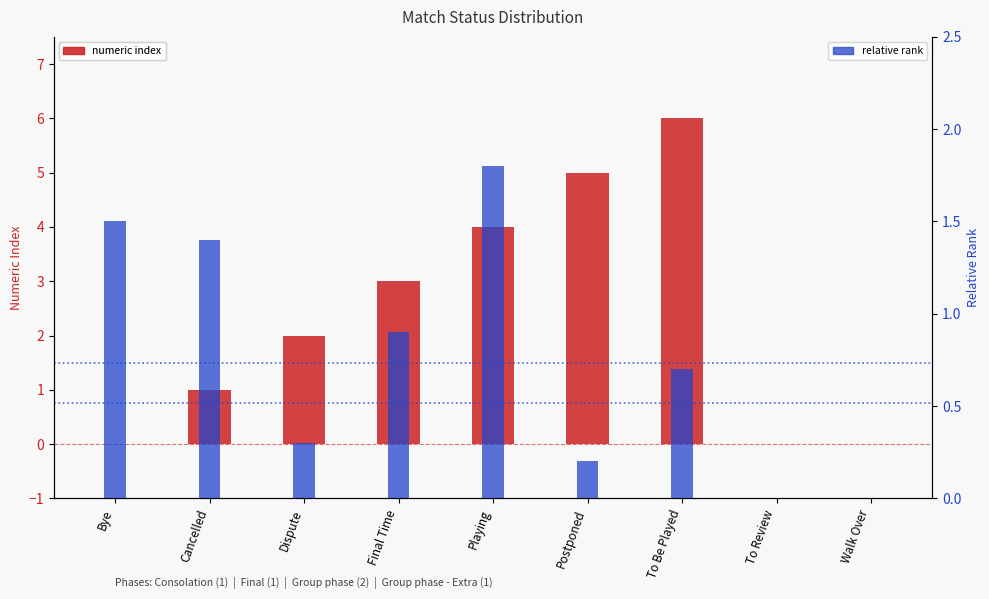

The value of relative rank at Bye is 2.6. True or false?

False